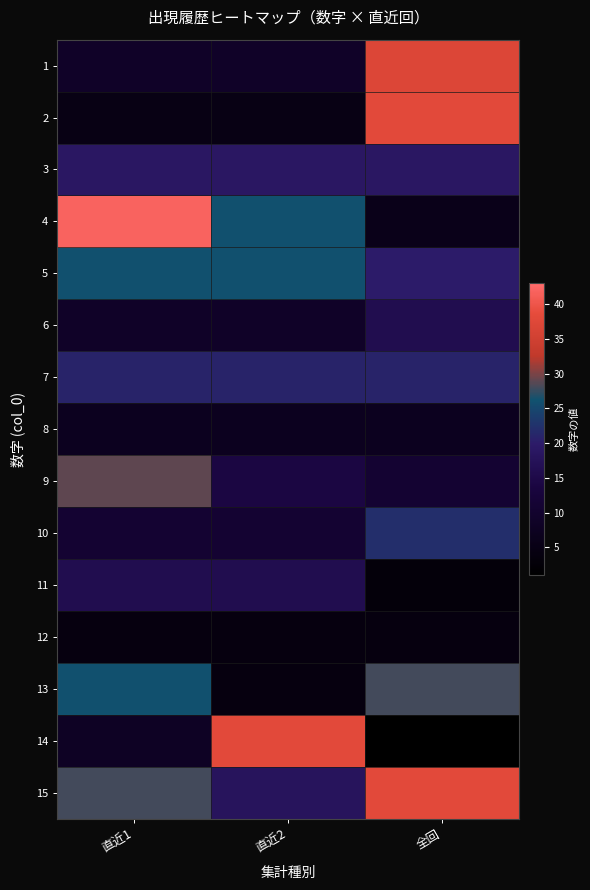

Which has a higher value, 直近1 or 全回?

全回